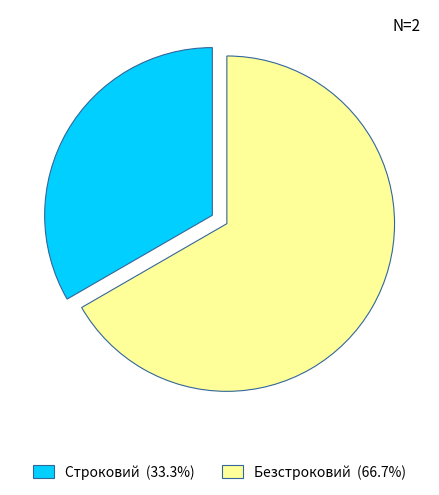

How many slices are in this pie chart?

2